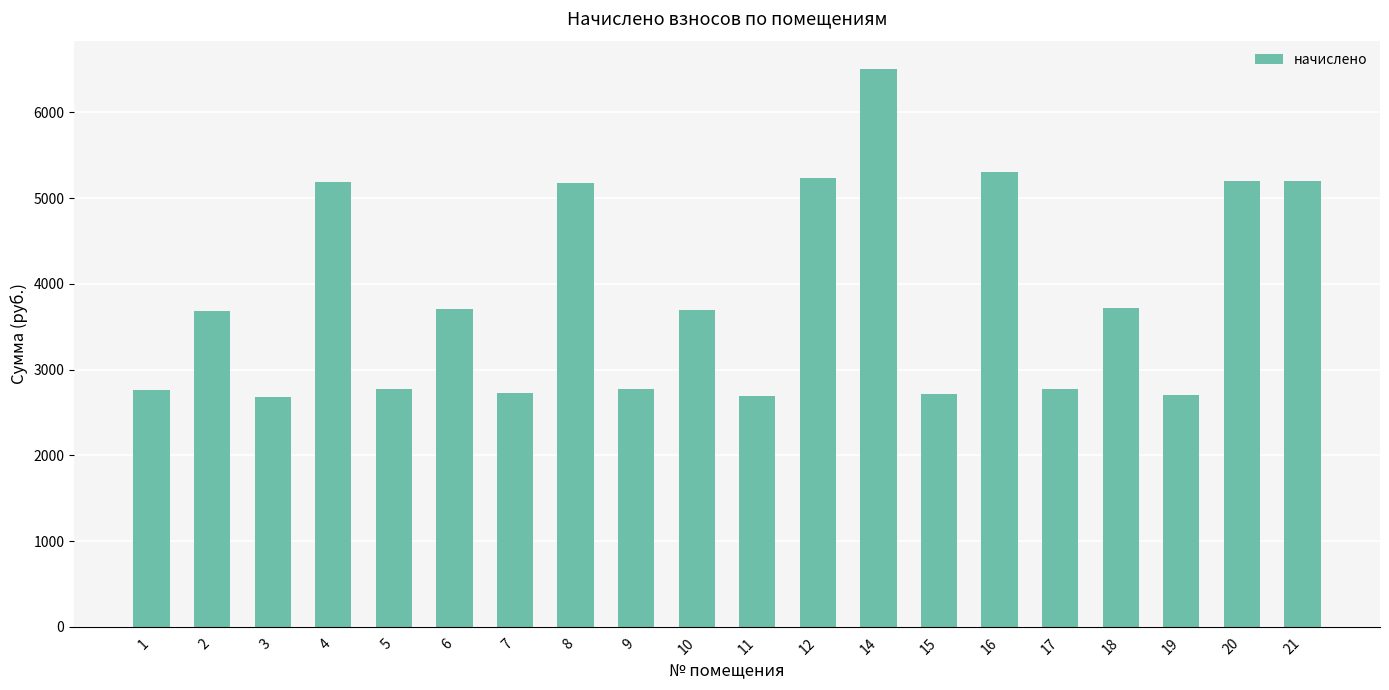

Read the value at 8.

5175.1